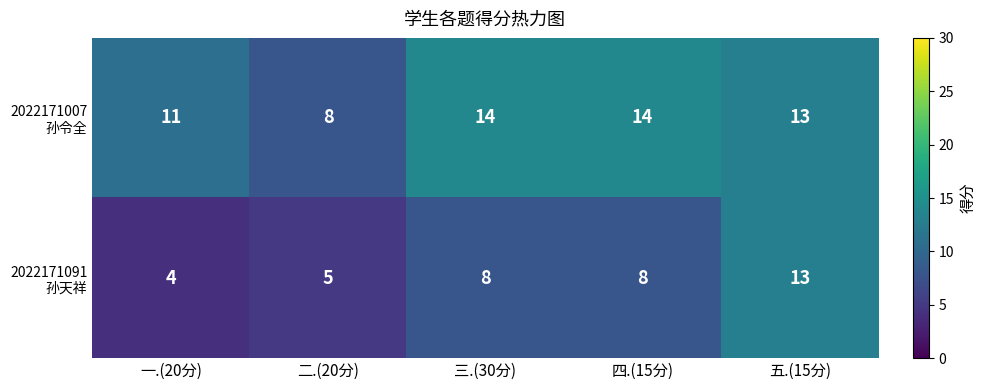

What is the greatest value displayed?

14